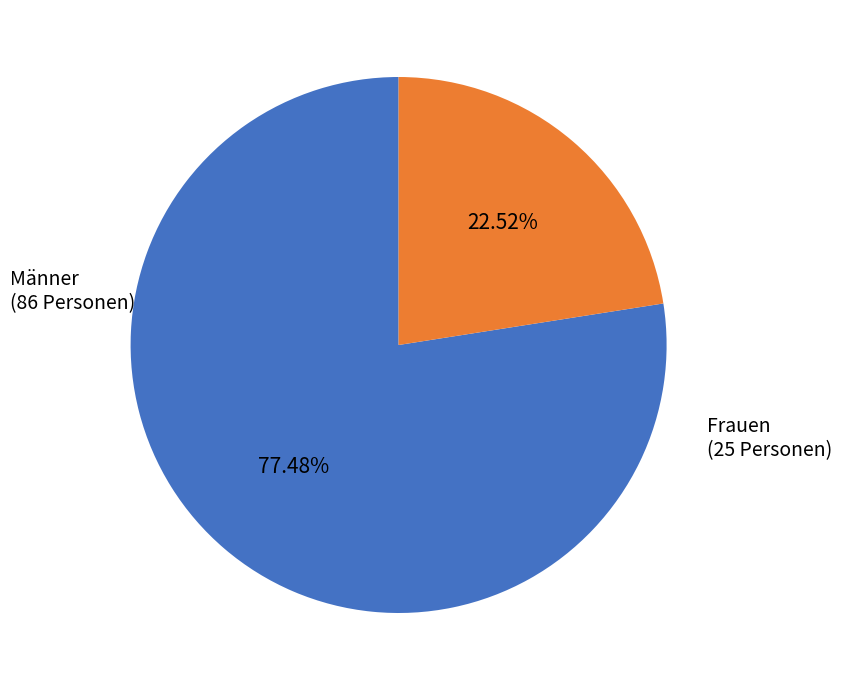

Is there a majority slice in this chart?

Yes